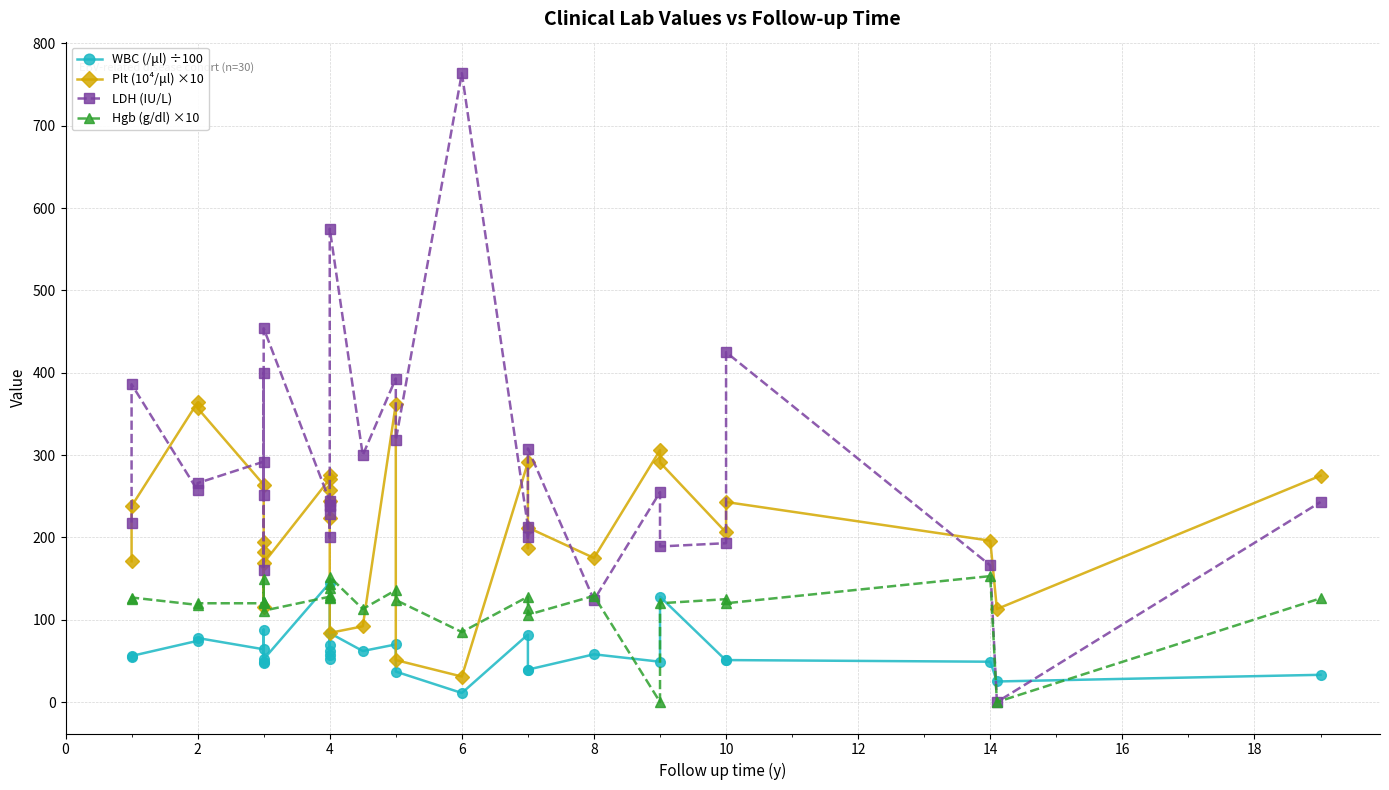

What is the difference between the maximum and minimum values in the Hgb (g/dl) ×10 series?

153.0